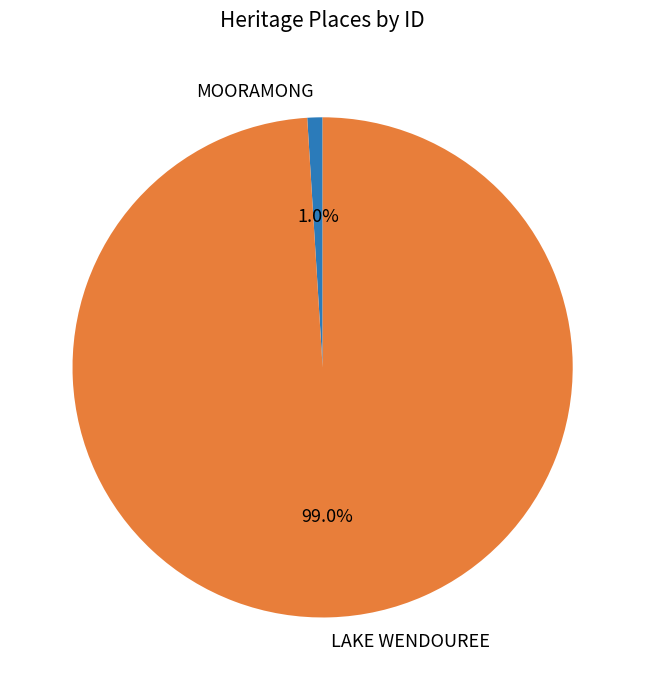

Which slice is the largest?

LAKE WENDOUREE